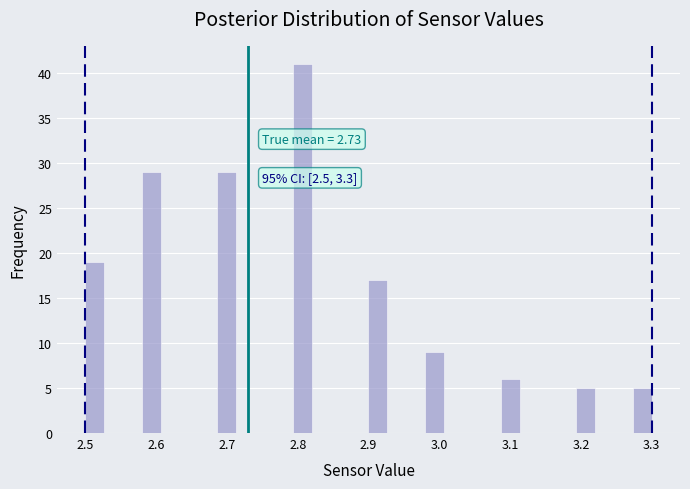

Around what value on the x-axis is the tallest bar? Give the approximate position of its centre, as read against the axis.

2.81